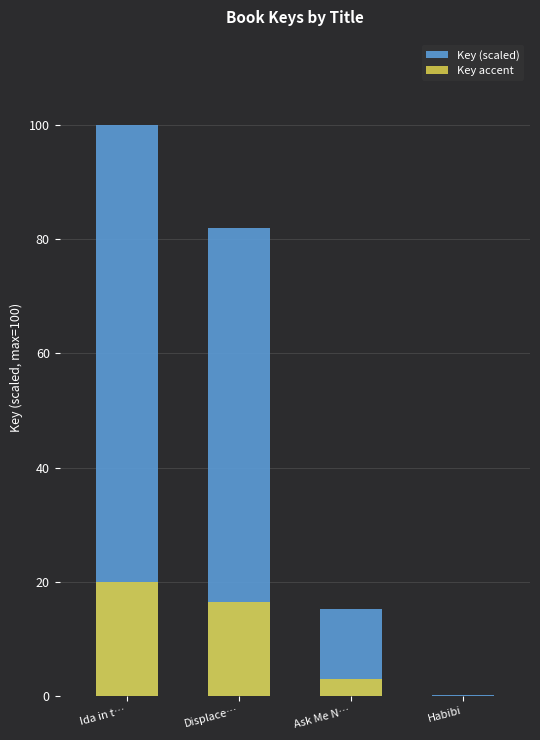

What are all the series names shown in the legend?

Key (scaled), Key accent